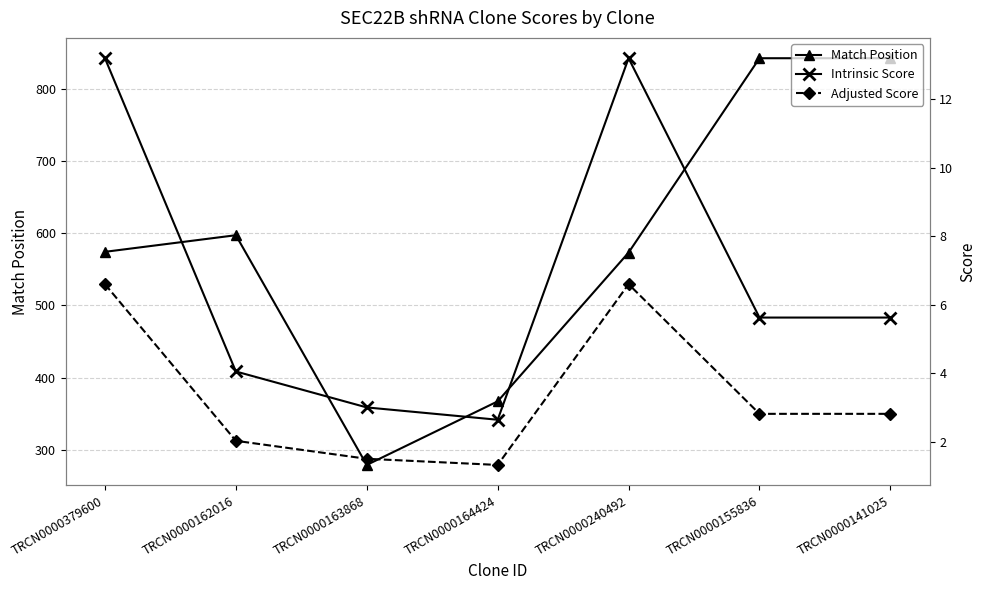

Which label corresponds to the largest value in the chart?

TRCN0000155836